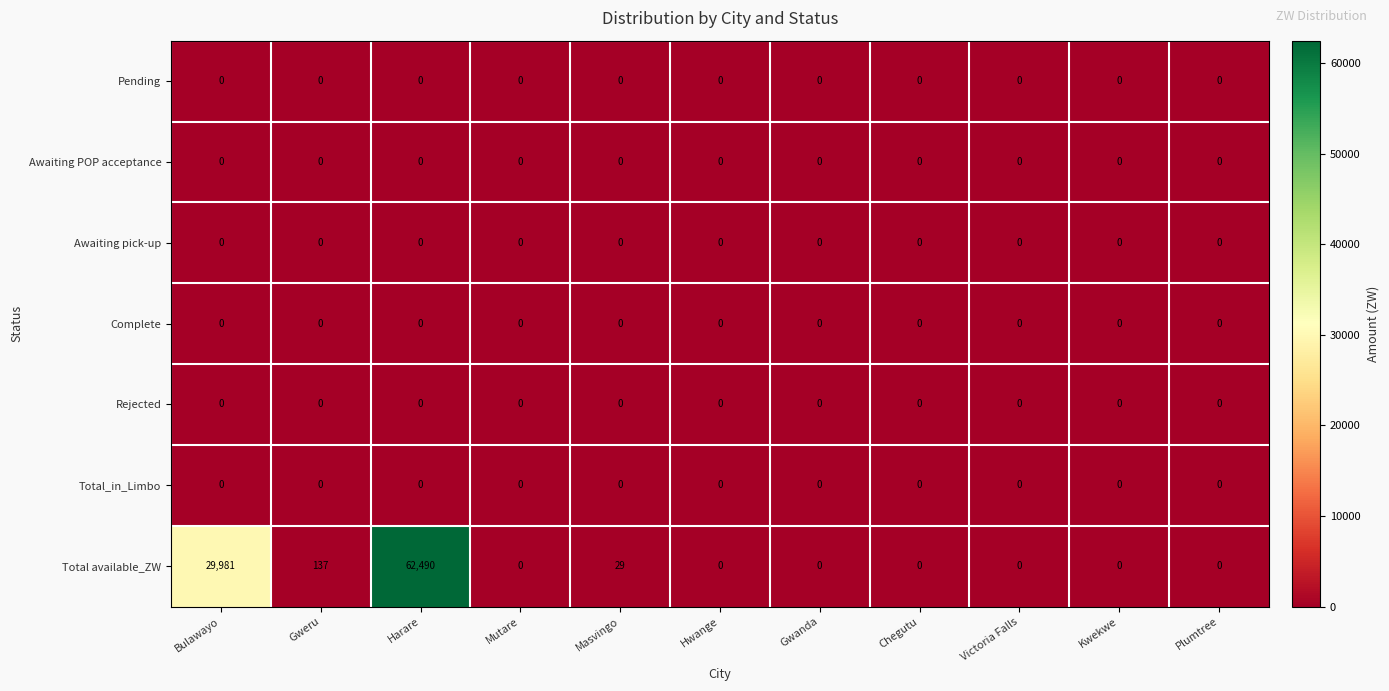

Which series has the widest spread of values?

Total available_ZW